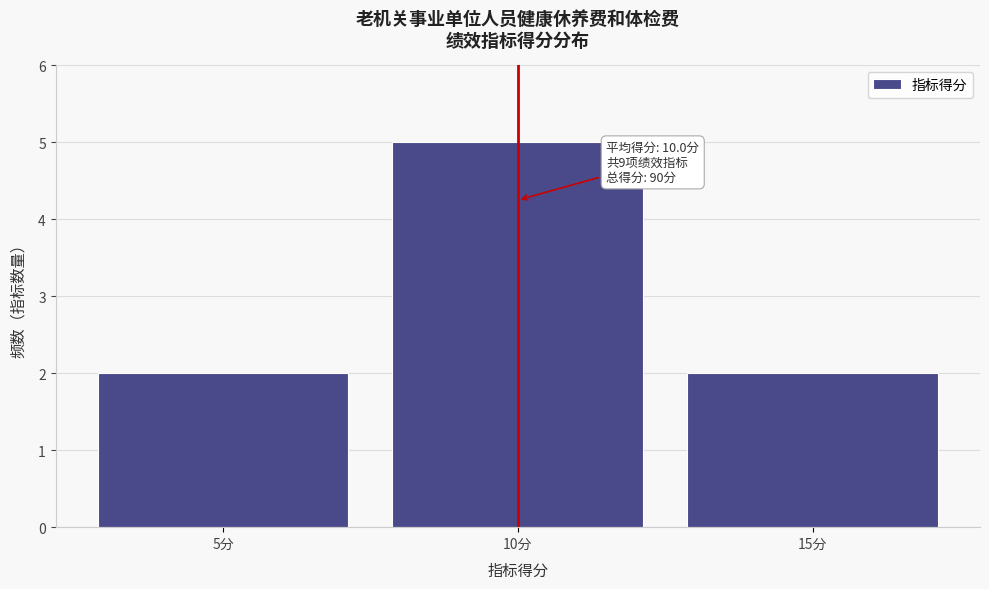

Which range on the x-axis has the tallest bar?

7.5 to 12.5